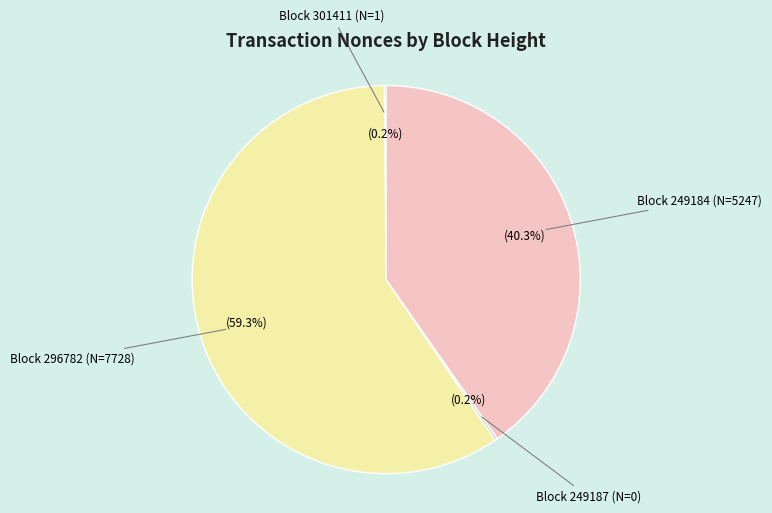

Between Block 249184 (N=5247) and Block 296782 (N=7728), which is larger?

Block 296782 (N=7728)